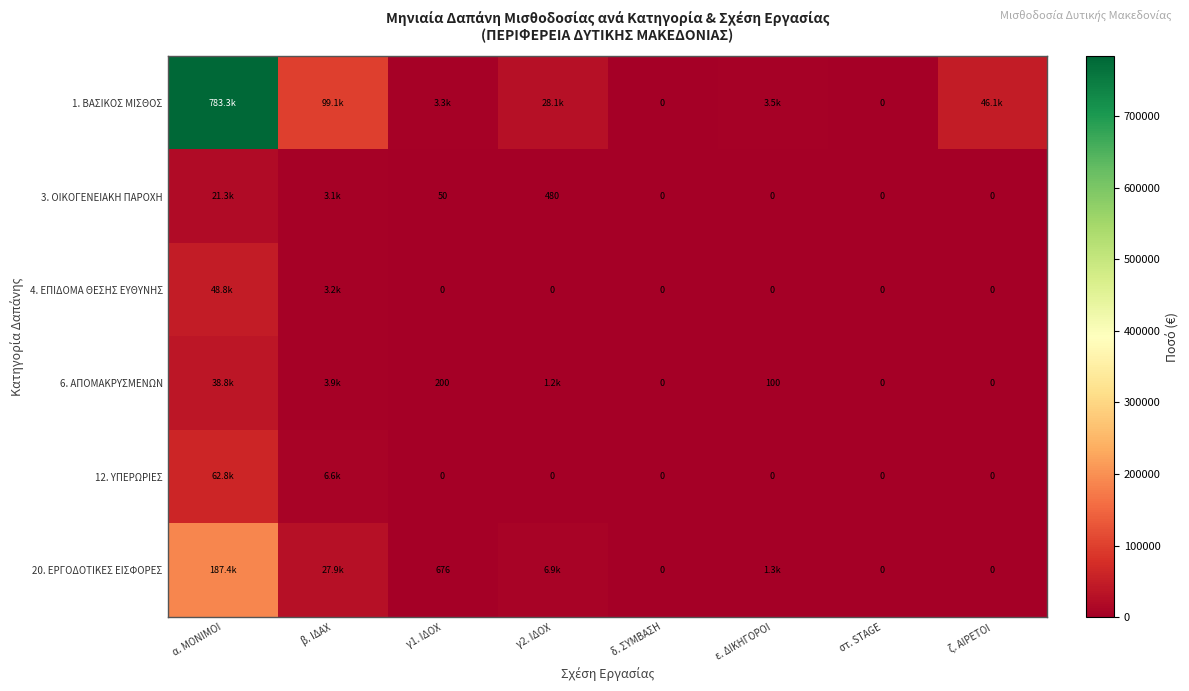

Which label corresponds to the smallest value in the chart?

δ. ΣΥΜΒΑΣΗ